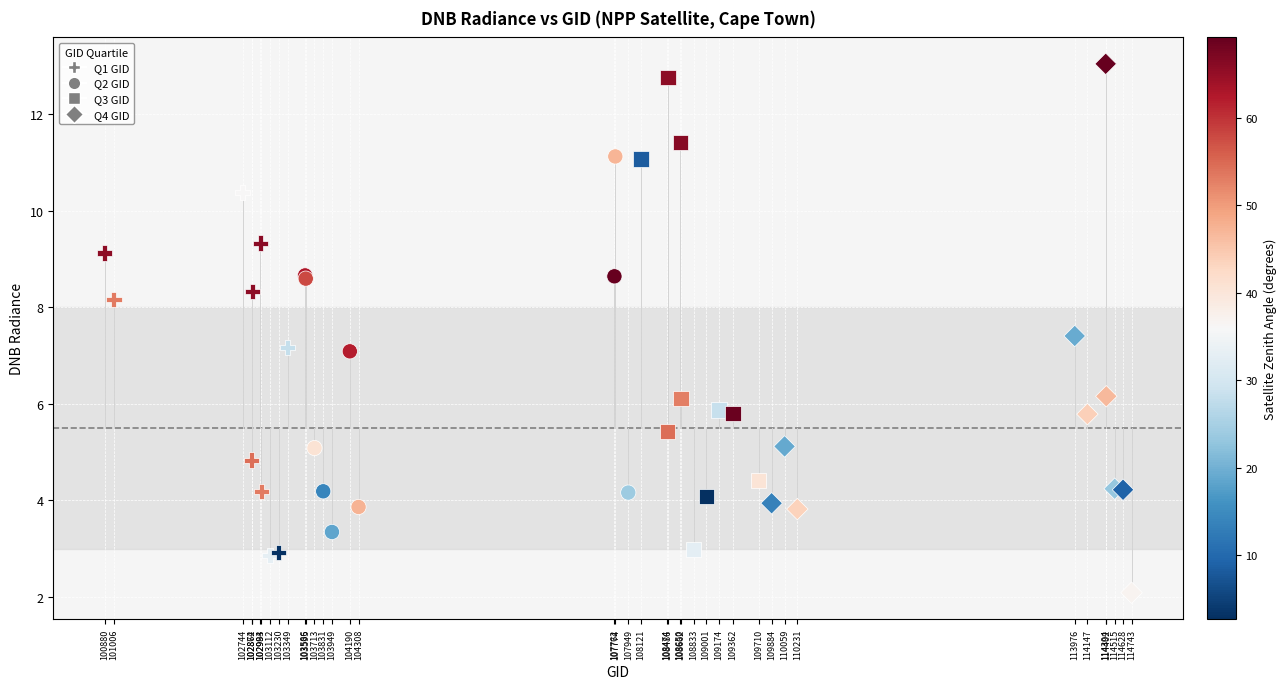

Which series reaches the maximum Y coordinate?

Q4 GID